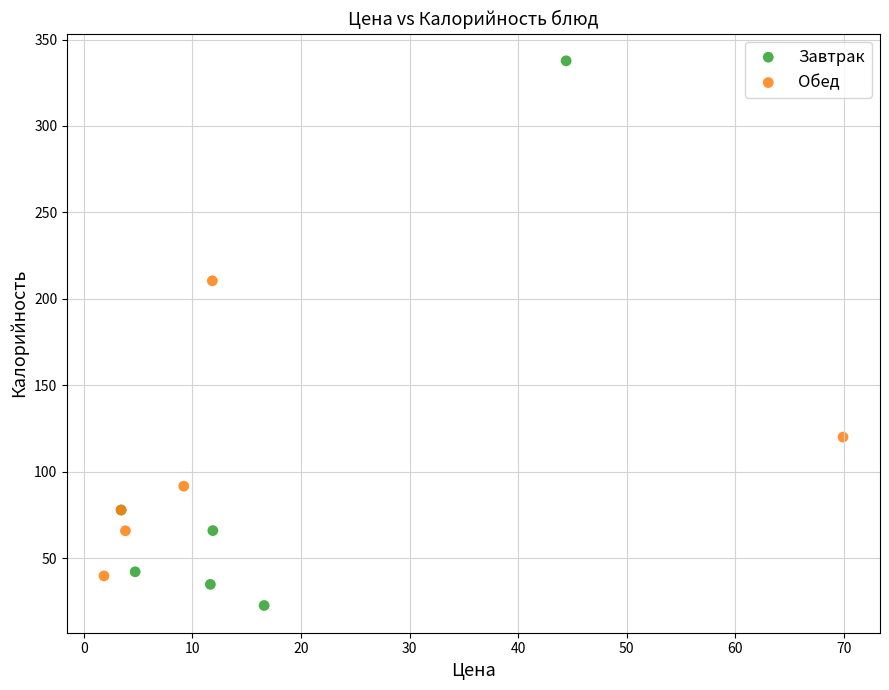

Which series contains the highest Y value?

Завтрак